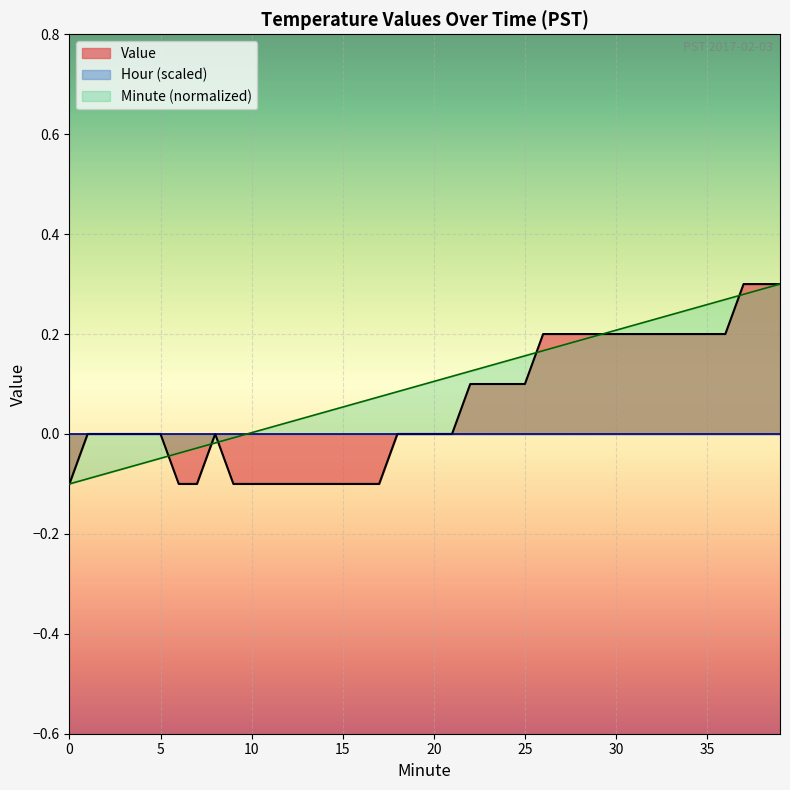

What is the difference between the maximum and second lowest values in the Value series?

0.4